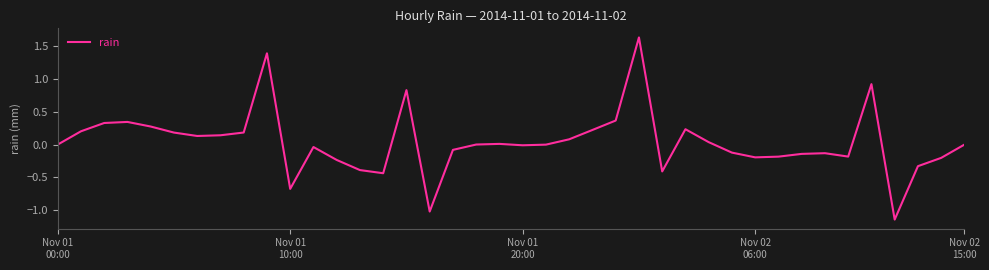

Count the number of data series in this chart.

1